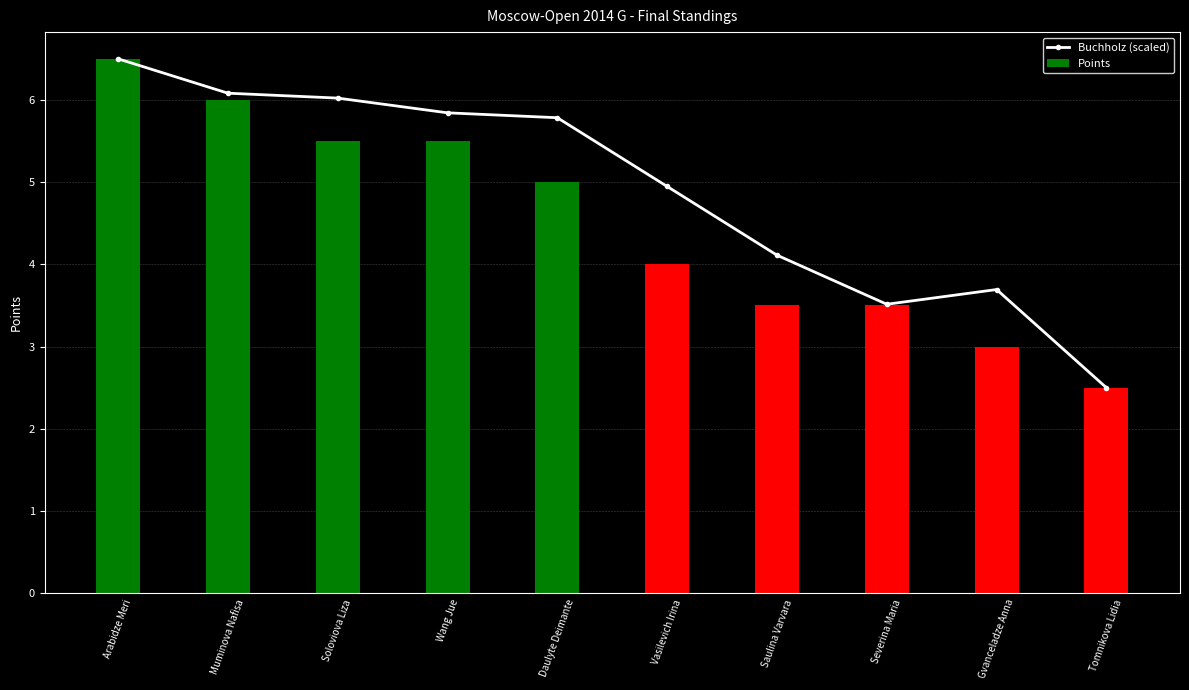

Where does the Buchholz (scaled) series first go above 5?

Arabidze Meri